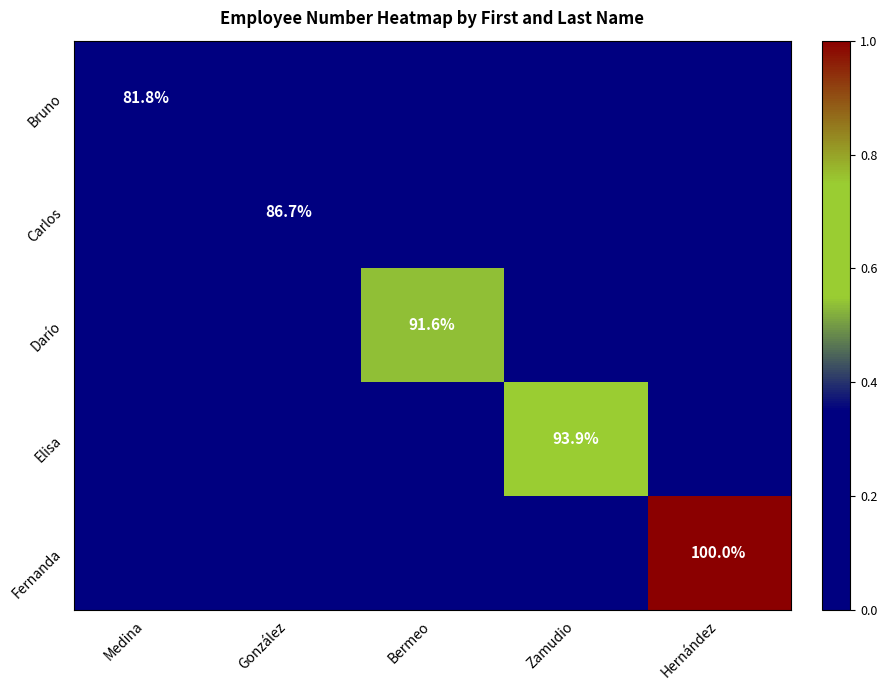

The Darío series shows 91.6 at Bermeo. True or false?

True